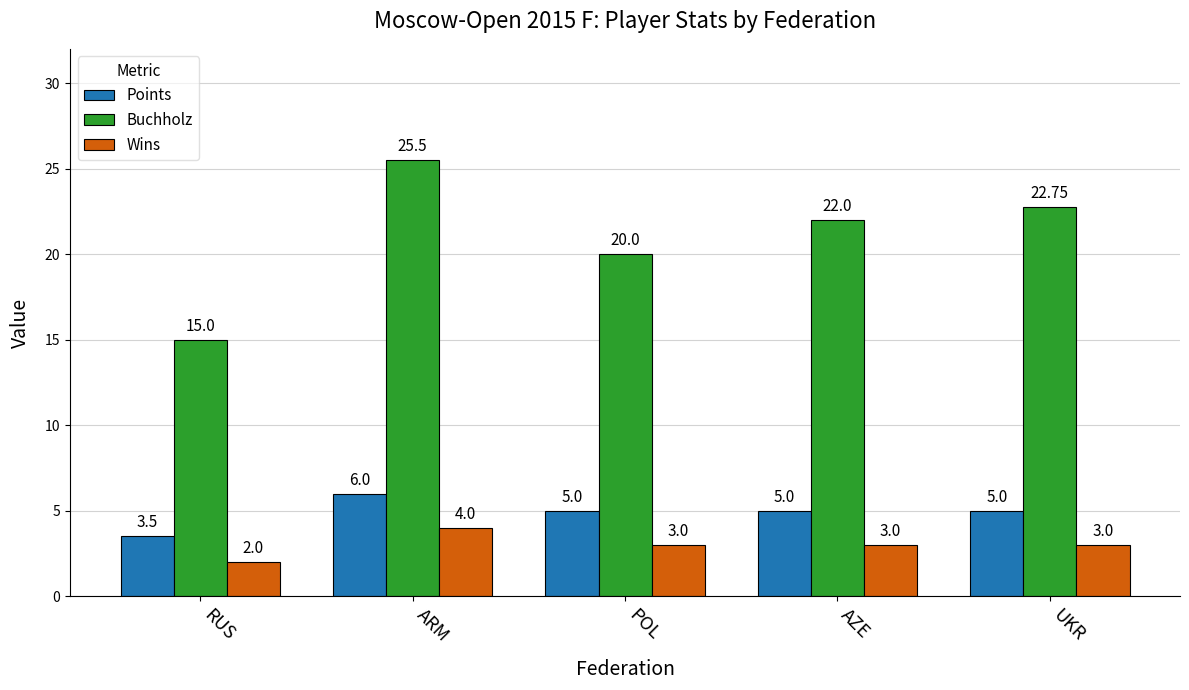

Does the chart contain any negative values?

No